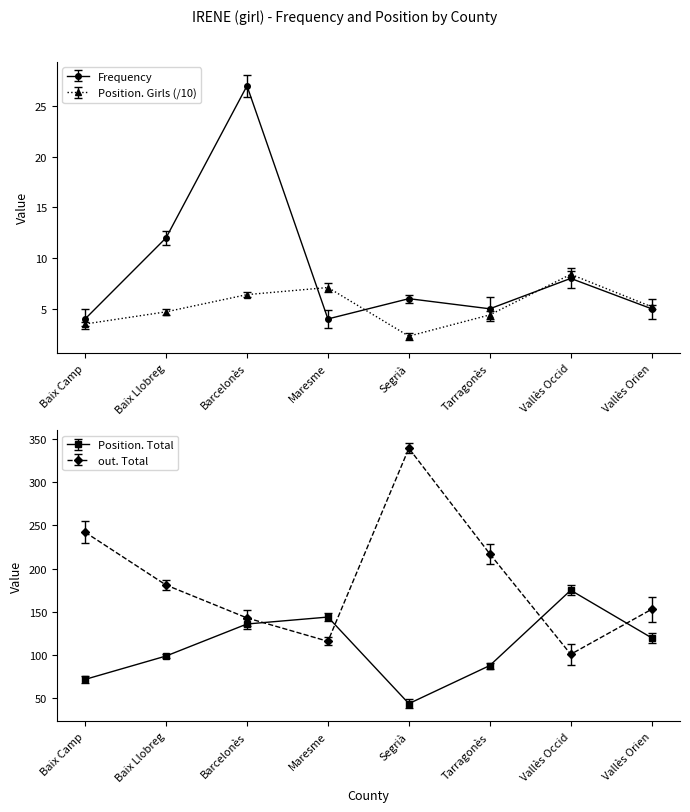

How many categories are shown in the chart?

8